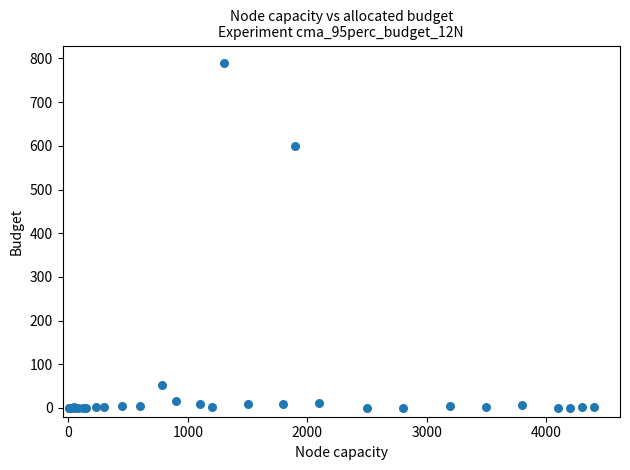

What Y value in the scatter plot is closest to 395?

600